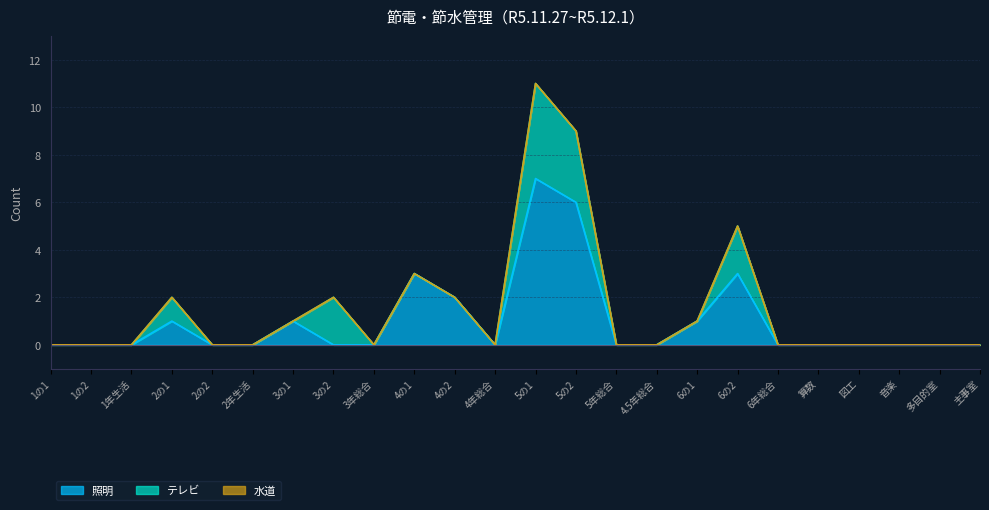

Between 1の2 and 4の2, which is larger?

4の2